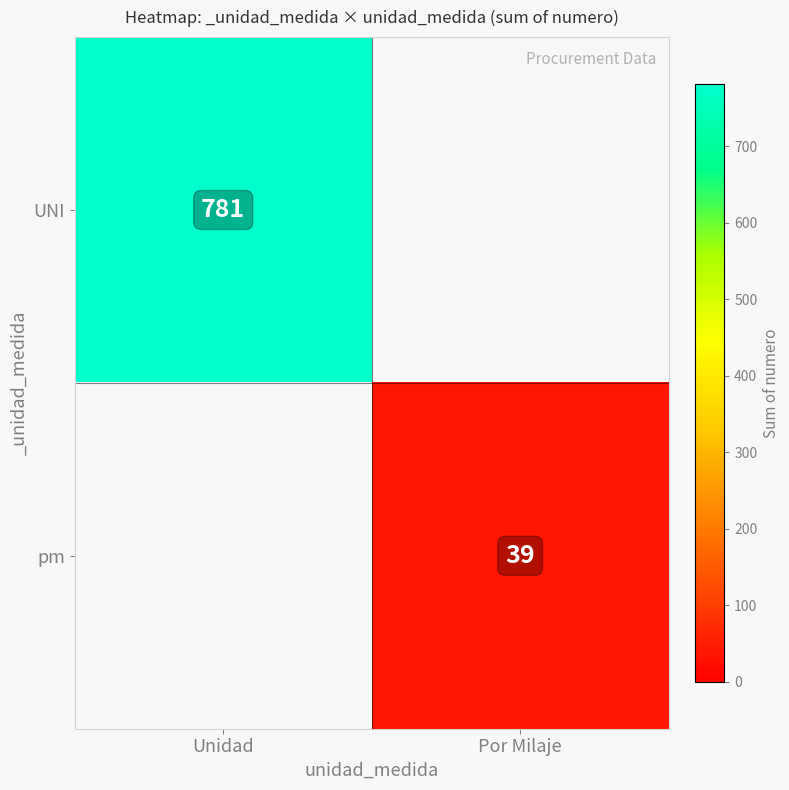

The value of pm at Por Milaje is 54. True or false?

False